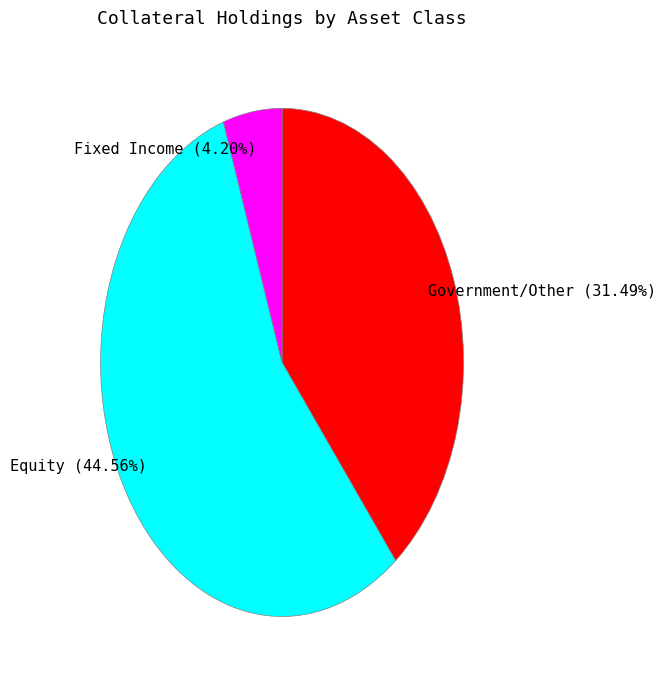

Count the number of slices in the pie.

3